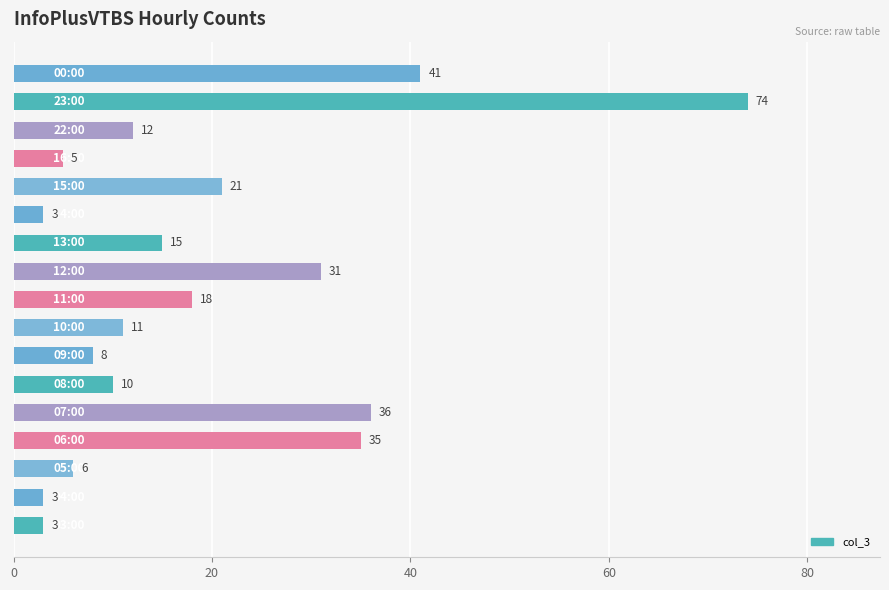

How many bars are there in total?

17